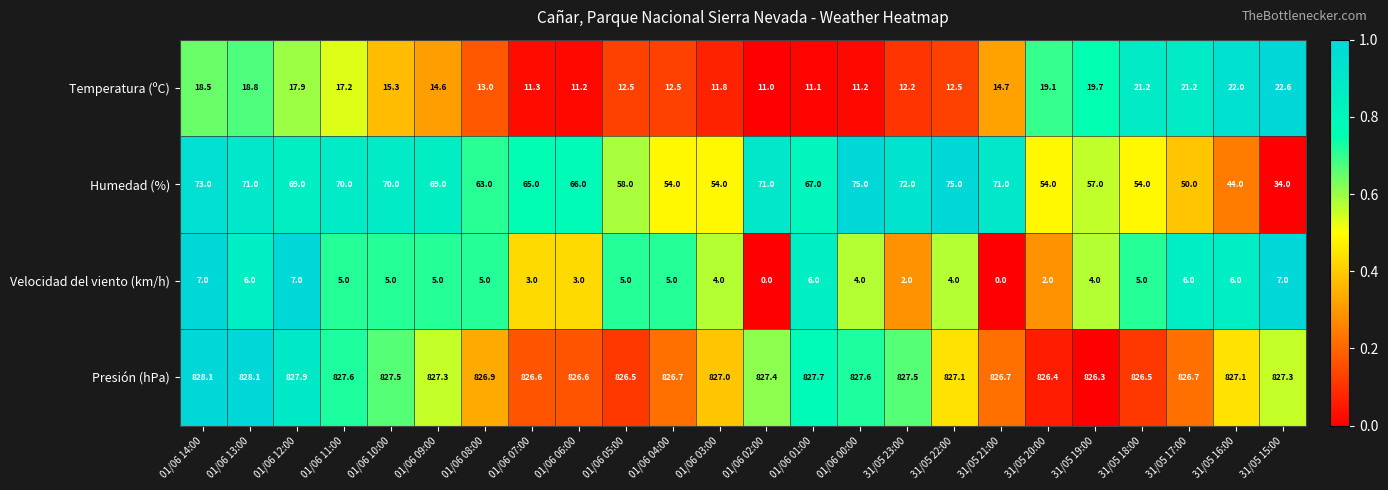

The value of Temperatura (ºC) at 01/06 02:00 is 11.0. True or false?

True